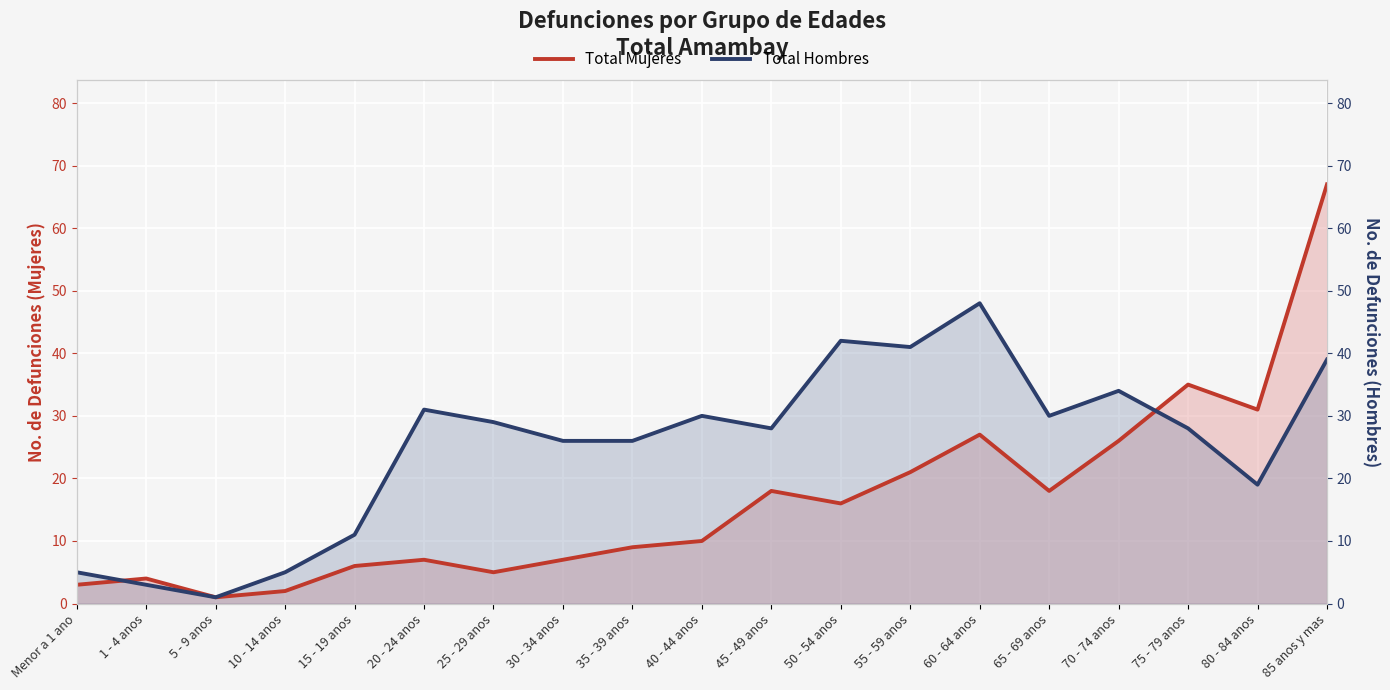

Reading left to right, list all the values displayed in this chart.

Total Mujeres: 3	4	1	2	6	7	5	7	9	10	18	16	21	27	18	26	35	31	67
Total Hombres: 5	3	1	5	11	31	29	26	26	30	28	42	41	48	30	34	28	19	39